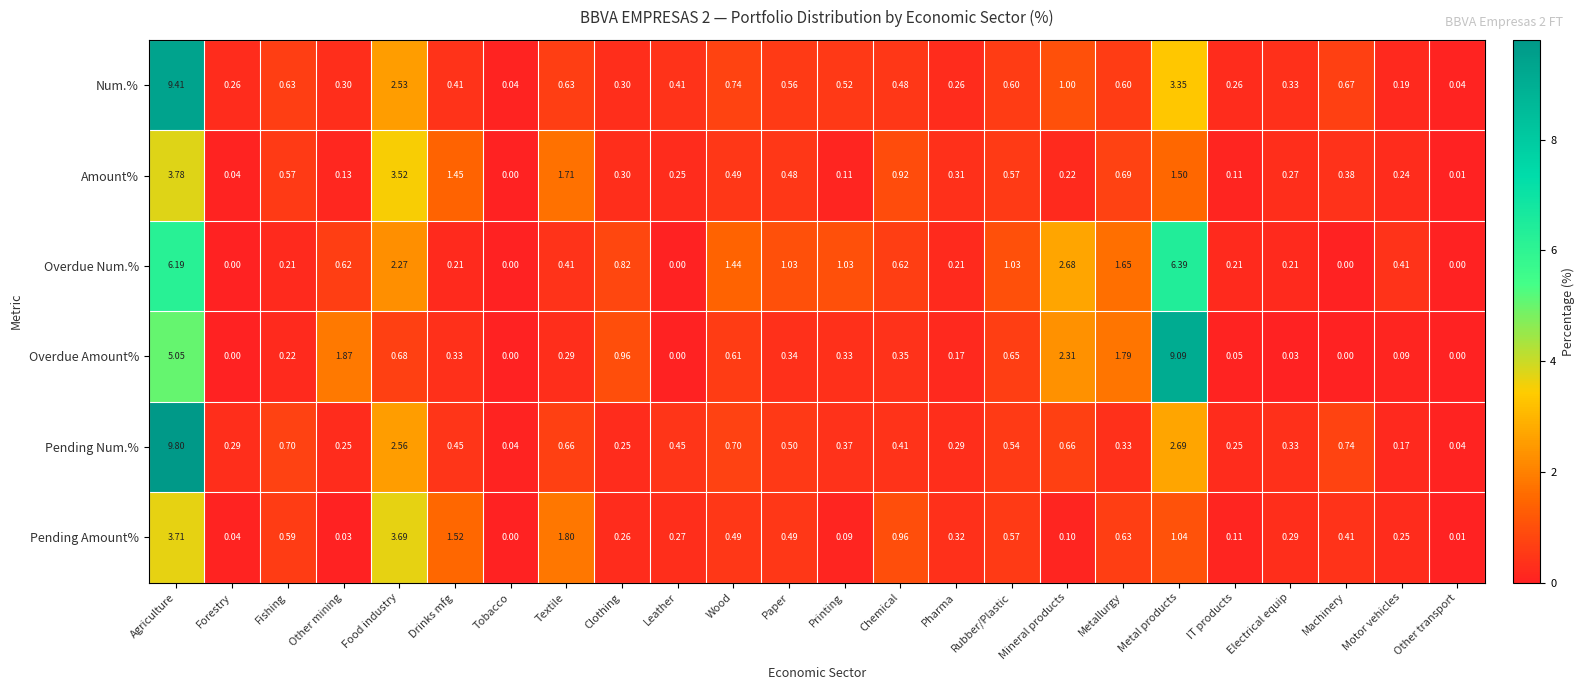

Which series has the largest total across all categories?

Overdue Num.%